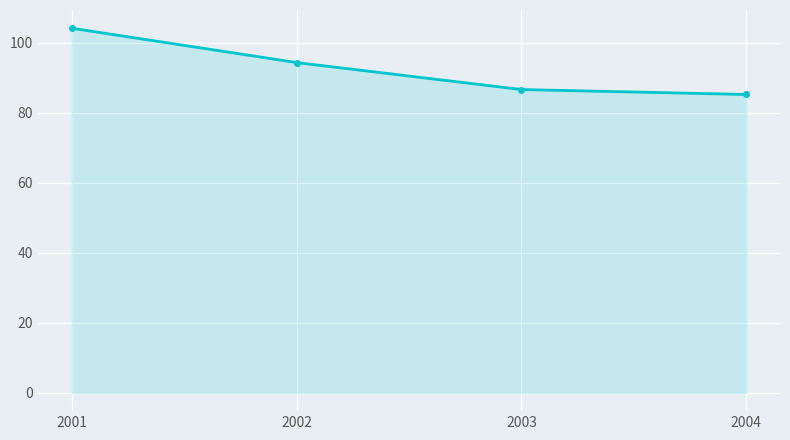

True or false: the data shows 138.3 at 2003.

False